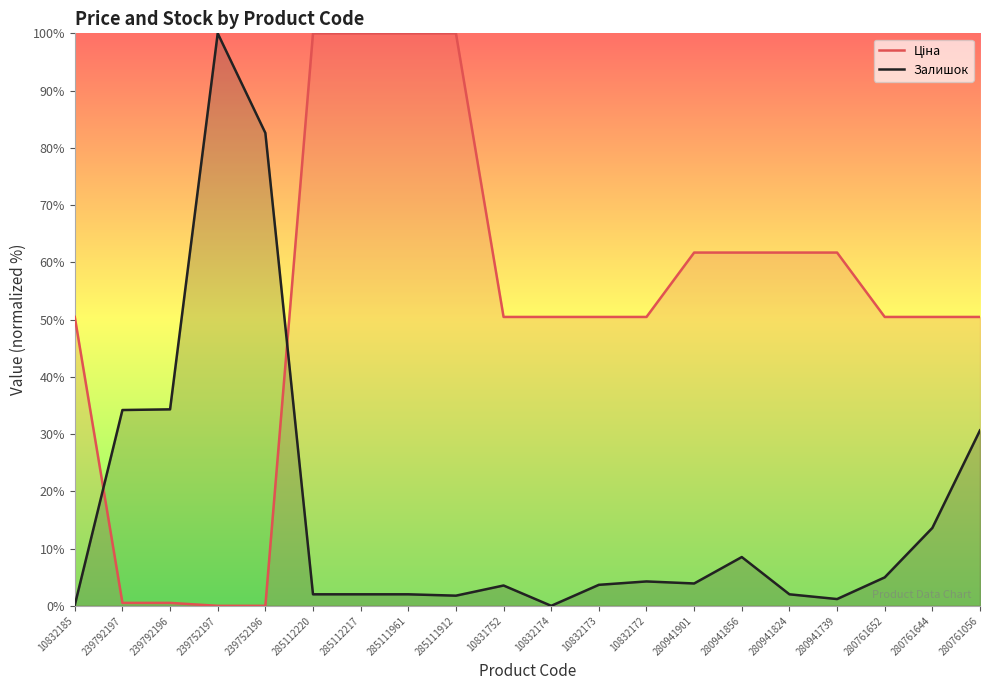

Count the number of categories in the chart.

20